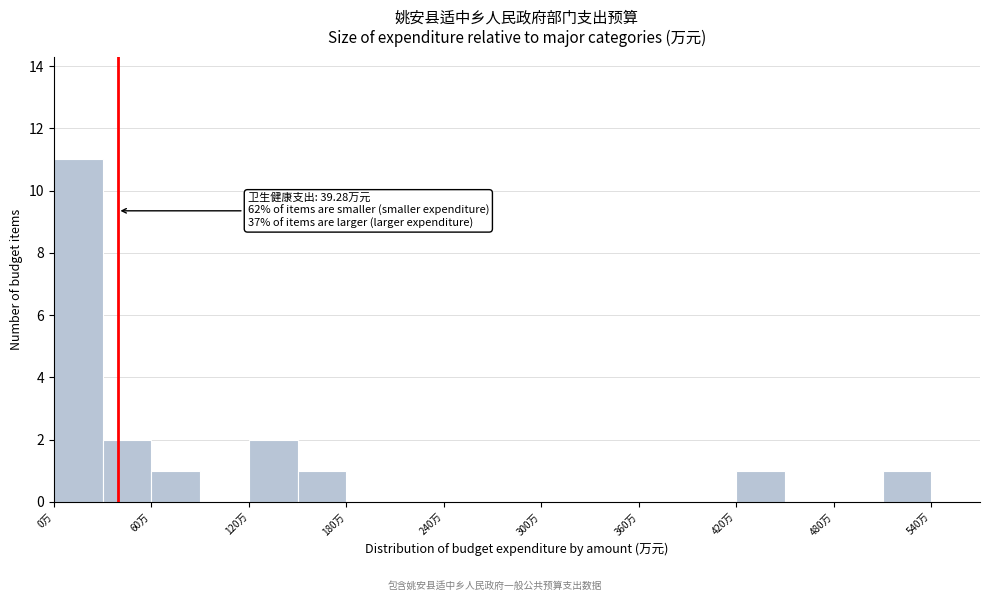

Around what value on the x-axis is the tallest bar? Give the approximate position of its centre, as read against the axis.

20